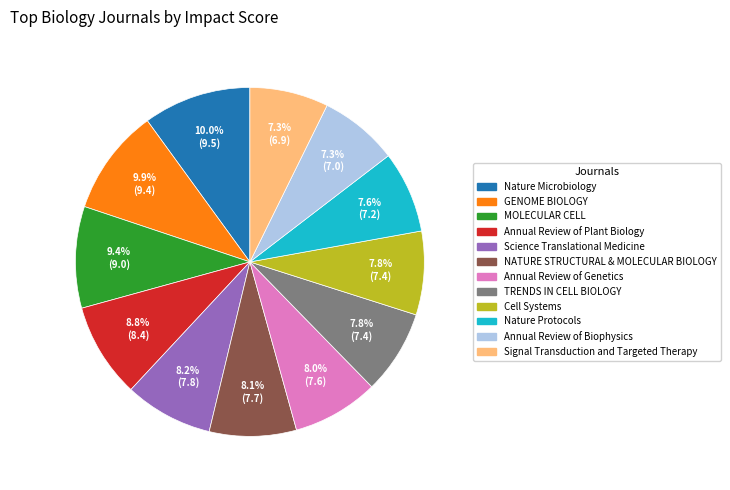

To the nearest percent, what is the combined percentage of Annual Review of Genetics and Cell Systems?

16%